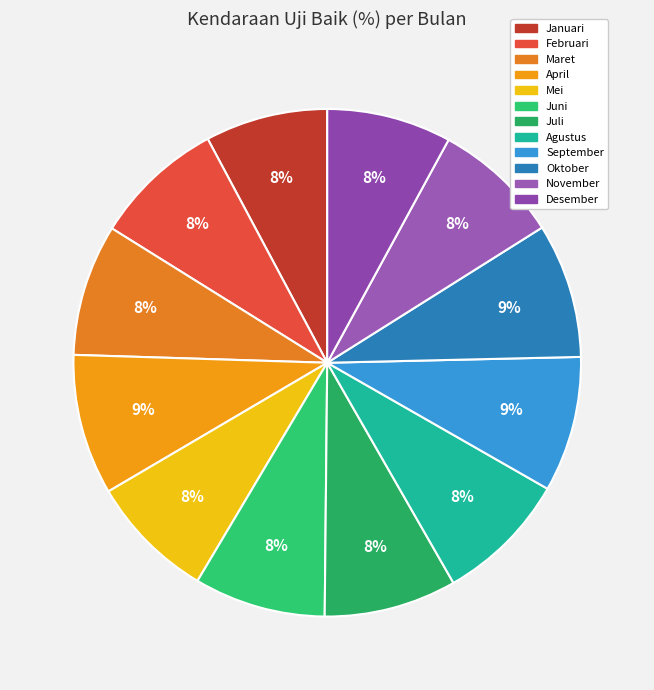

How many segments does this pie chart have?

12